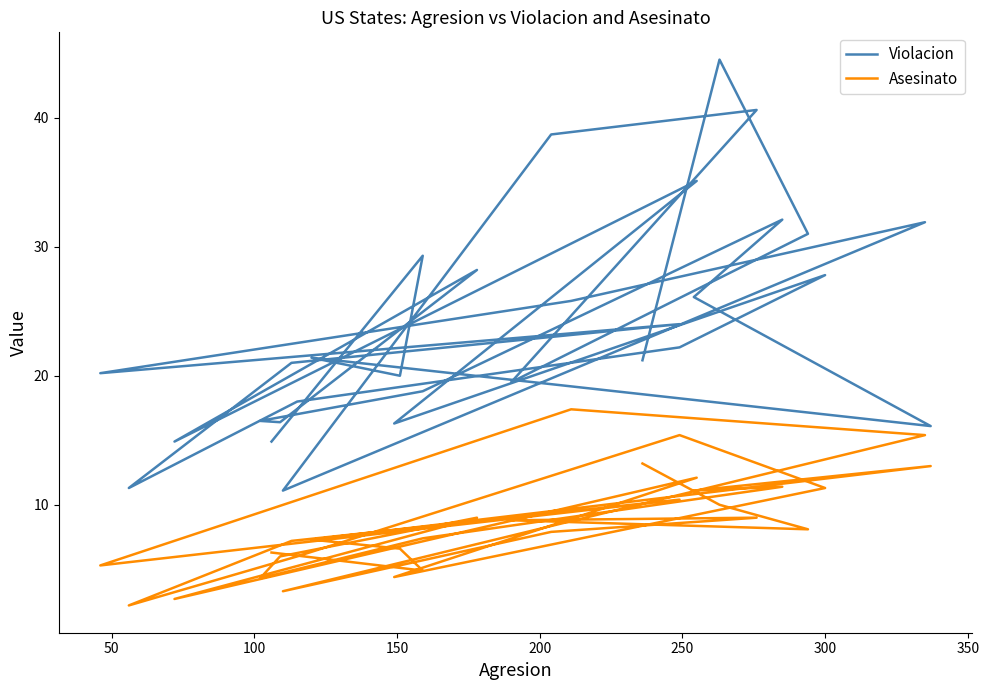

Reading left to right, extract all data points from this chart.

Violacion: 21.2	44.5	31.0	19.5	40.6	38.7	11.1	31.9	25.8	20.2	24.0	21.0	11.3	18.0	22.2	27.8	16.3	35.1	14.9	28.2	16.4	16.5	18.8	32.1	26.1	16.1	21.4	20.0	29.3	14.9
Asesinato: 13.2	10.0	8.1	8.8	9.0	7.9	3.3	15.4	17.4	5.3	10.4	7.2	2.2	6.0	15.4	11.3	4.4	12.1	2.7	9.0	6.0	4.3	7.4	11.4	11.1	13.0	7.3	6.6	4.9	6.3